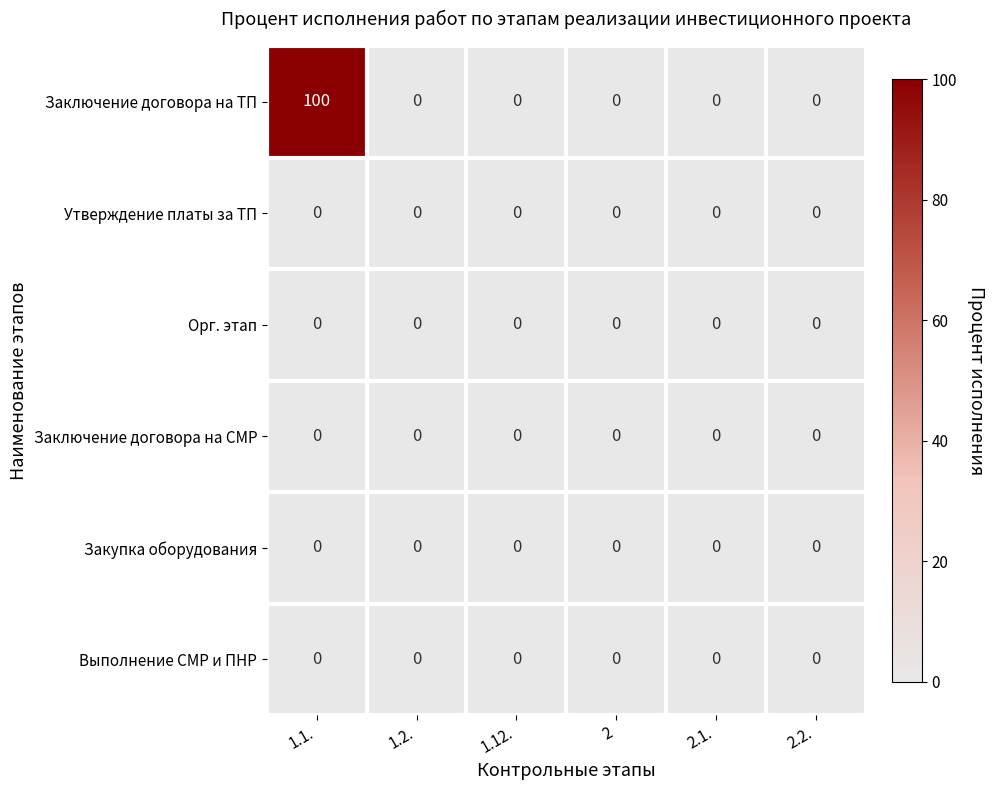

Count the number of categories in the chart.

6